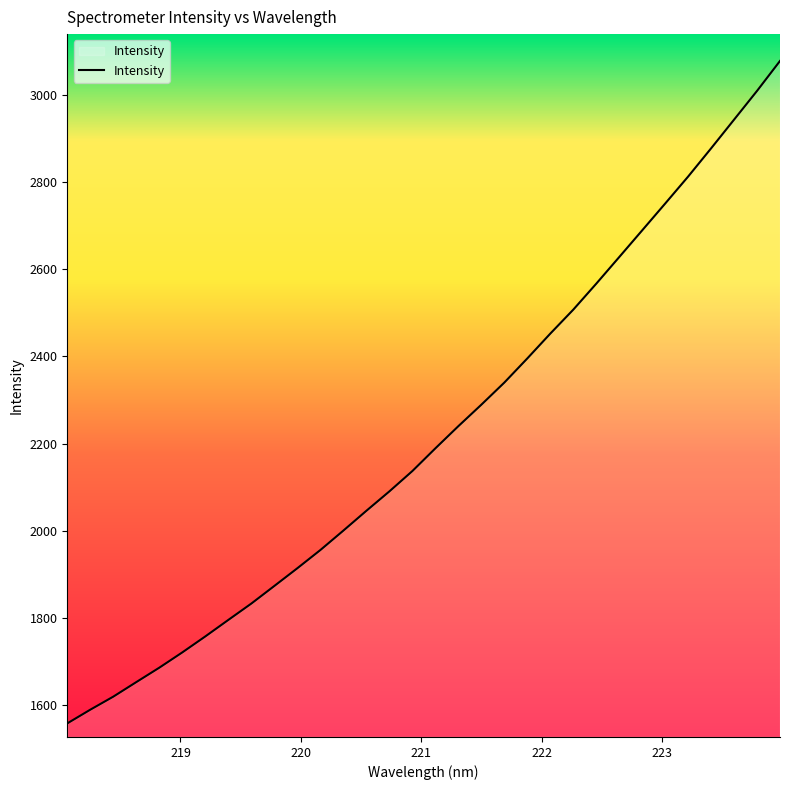

What is the minimum value shown in the chart?

1558.1